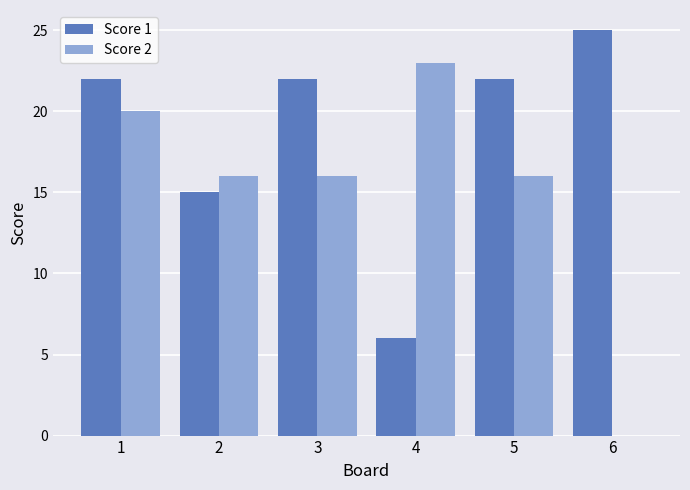

Count the number of categories in the chart.

6